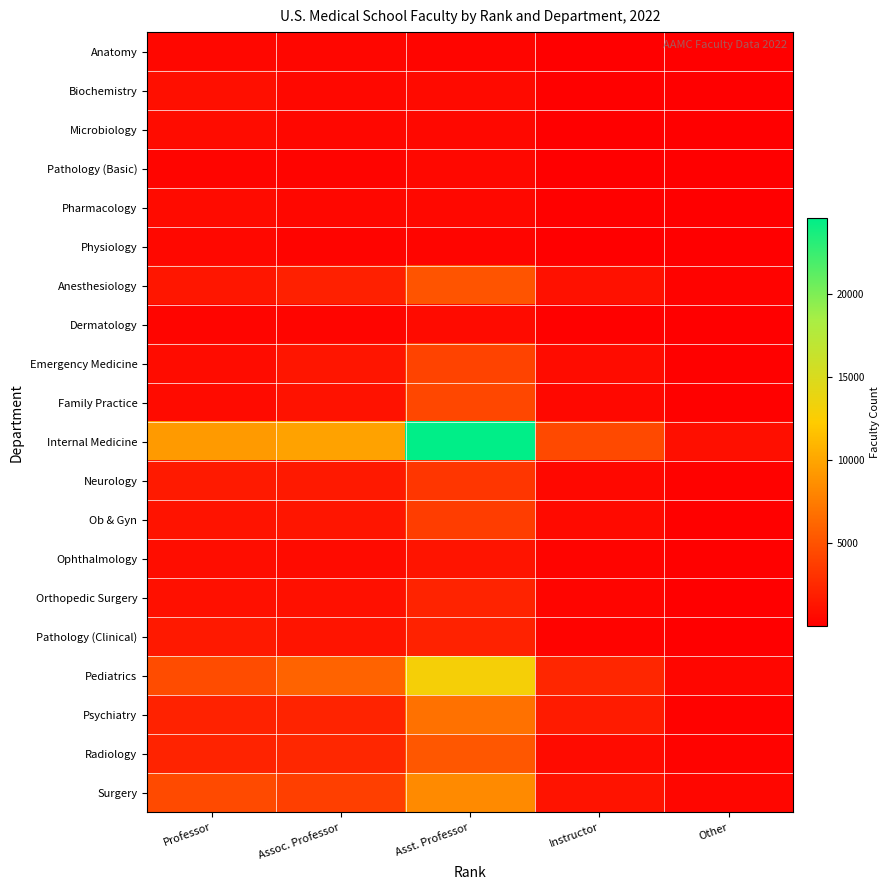

Between Other and Asst. Professor, which is larger?

Asst. Professor